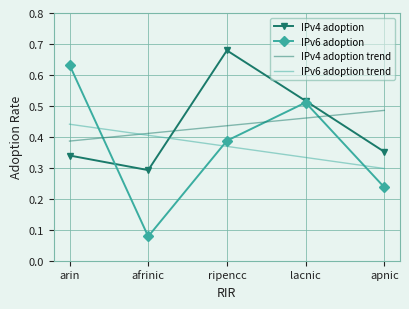

At how many categories does at least one series exceed 0?

5